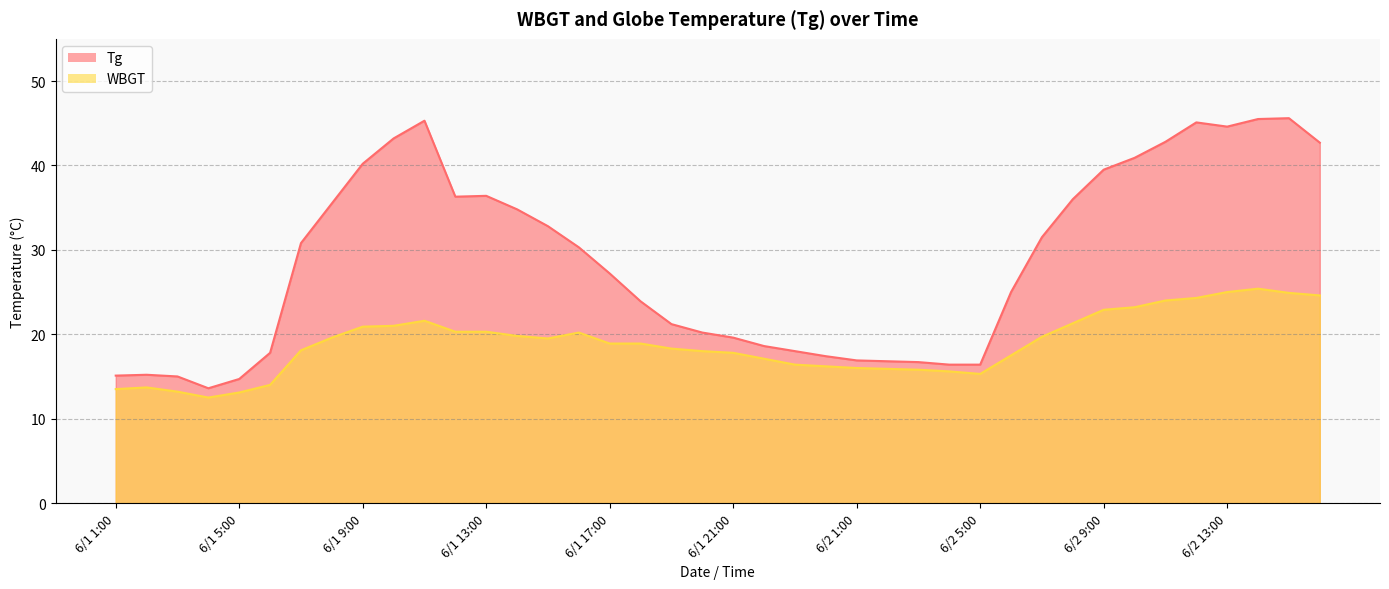

Reading left to right, what are all the values shown in this chart?

Tg: 6/1 1:00=15.1	6/1 2:00=15.2	6/1 3:00=15.0	6/1 4:00=13.6	6/1 5:00=14.7	6/1 6:00=17.8	6/1 7:00=30.8	6/1 8:00=35.5	6/1 9:00=40.2	6/1 10:00=43.2	6/1 11:00=45.3	6/1 12:00=36.3	6/1 13:00=36.4	6/1 14:00=34.8	6/1 15:00=32.8	6/1 16:00=30.3	6/1 17:00=27.2	6/1 18:00=23.9	6/1 19:00=21.2	6/1 20:00=20.2	6/1 21:00=19.6	6/1 22:00=18.6	6/1 23:00=18.0	6/1 24:00=17.4	6/2 1:00=16.9	6/2 2:00=16.8	6/2 3:00=16.7	6/2 4:00=16.4	6/2 5:00=16.4	6/2 6:00=25.0	6/2 7:00=31.5	6/2 8:00=36.0	6/2 9:00=39.5	6/2 10:00=40.9	6/2 11:00=42.8	6/2 12:00=45.1	6/2 13:00=44.6	6/2 14:00=45.5	6/2 15:00=45.6	6/2 16:00=42.7
WBGT: 6/1 1:00=13.5	6/1 2:00=13.7	6/1 3:00=13.2	6/1 4:00=12.5	6/1 5:00=13.1	6/1 6:00=14.0	6/1 7:00=18.1	6/1 8:00=19.6	6/1 9:00=20.9	6/1 10:00=21.0	6/1 11:00=21.6	6/1 12:00=20.3	6/1 13:00=20.3	6/1 14:00=19.8	6/1 15:00=19.5	6/1 16:00=20.2	6/1 17:00=18.9	6/1 18:00=18.9	6/1 19:00=18.3	6/1 20:00=18.0	6/1 21:00=17.8	6/1 22:00=17.1	6/1 23:00=16.4	6/1 24:00=16.2	6/2 1:00=16.0	6/2 2:00=15.9	6/2 3:00=15.8	6/2 4:00=15.6	6/2 5:00=15.3	6/2 6:00=17.5	6/2 7:00=19.7	6/2 8:00=21.3	6/2 9:00=22.9	6/2 10:00=23.2	6/2 11:00=24.0	6/2 12:00=24.3	6/2 13:00=25.0	6/2 14:00=25.4	6/2 15:00=24.9	6/2 16:00=24.6